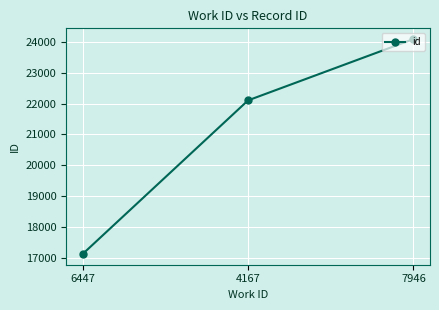

How many values are between 17118 and 24099?

3